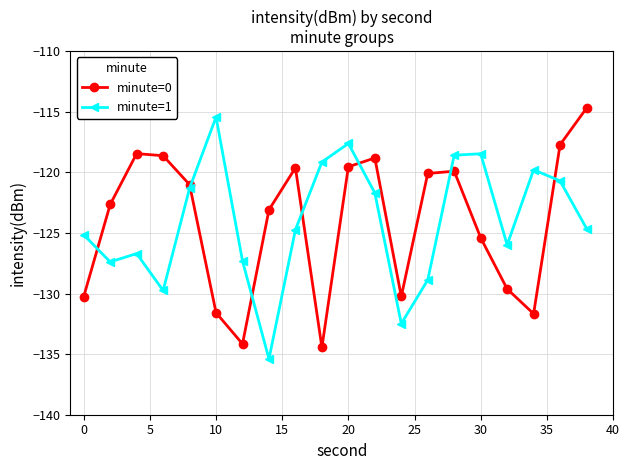

What is the value of the minute=0 point at the 10th from the left?

-134.4